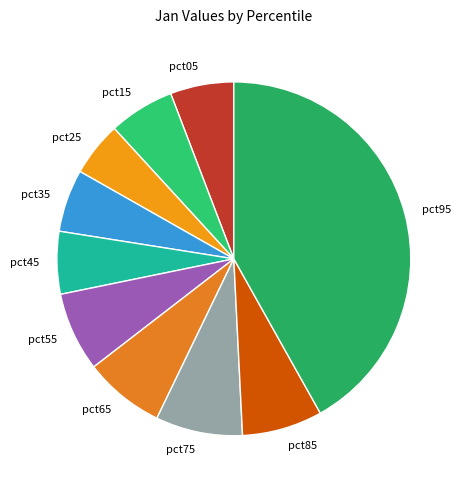

Is there any slice that represents more than half of the pie?

No